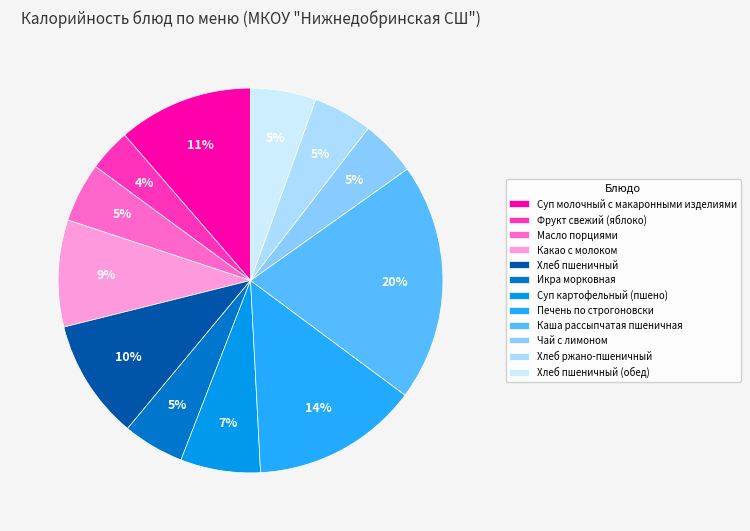

What percentage is NOT represented by Хлеб пшеничный (обед)?

94.5%